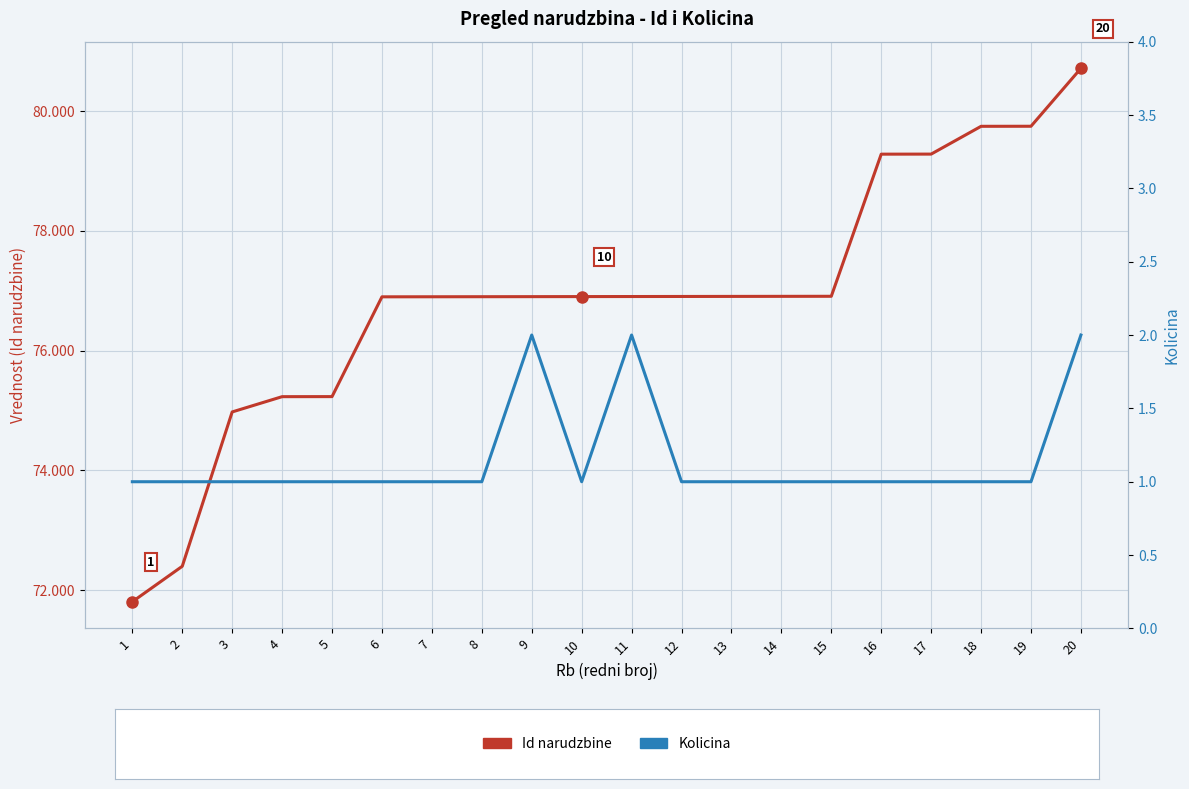

In Kolicina, how many points are higher than both neighbors (excluding endpoints)?

2